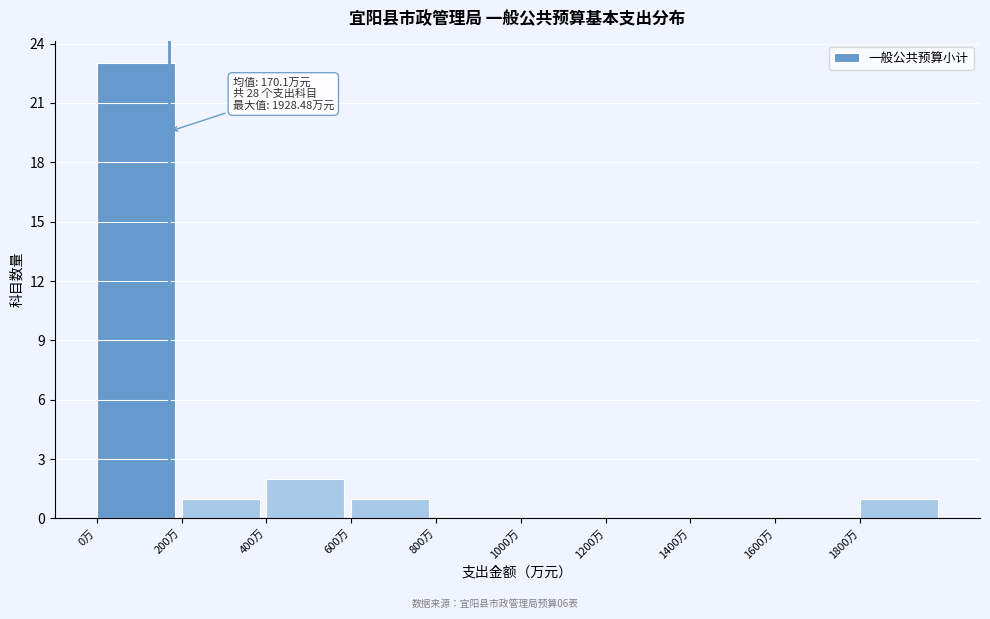

Which range on the x-axis has the tallest bar?

0 to 200